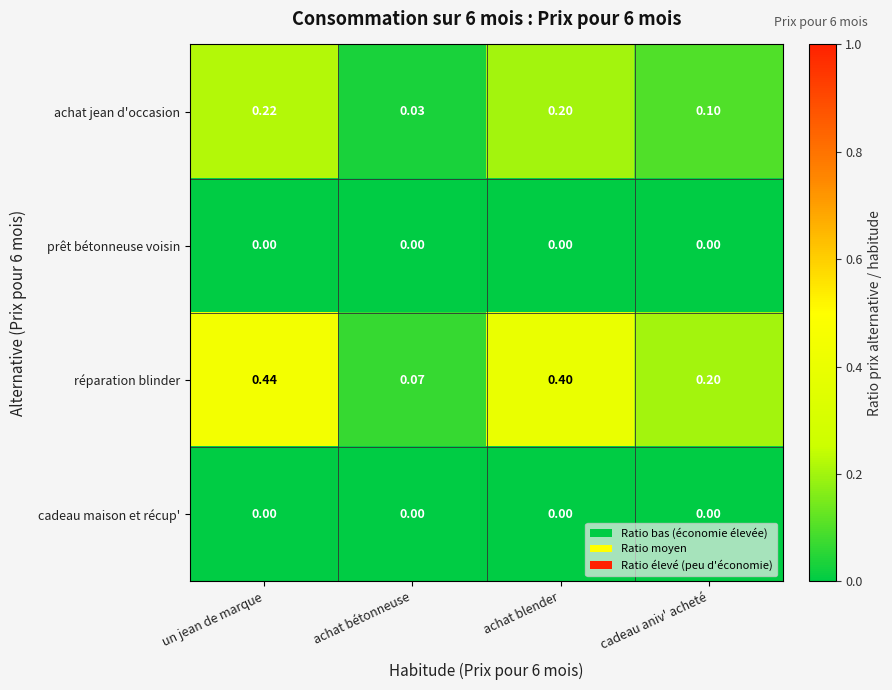

What is the spread (max minus min) of values at un jean de marque?

0.4